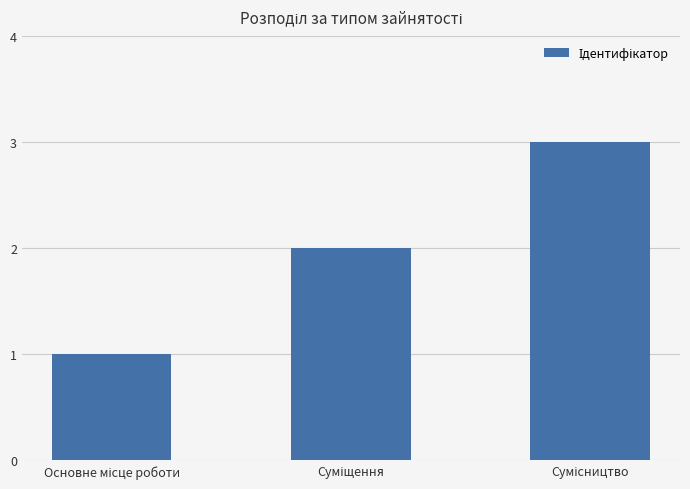

What is the maximum value shown in the chart?

3